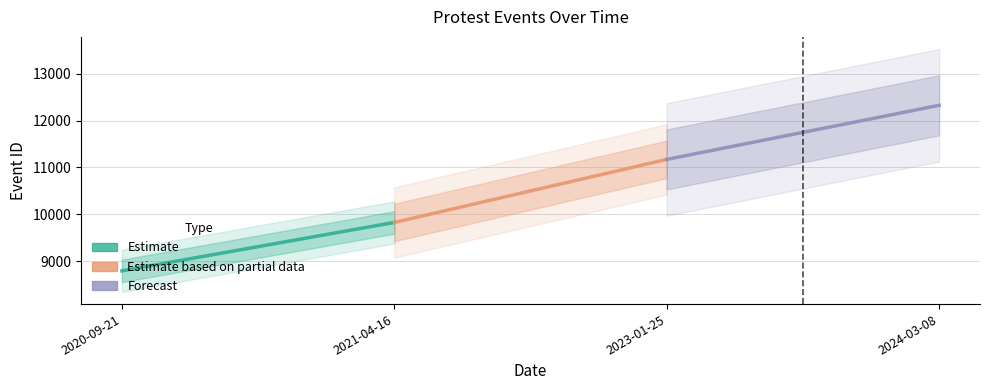

What is the average value of the Forecast series?

11747